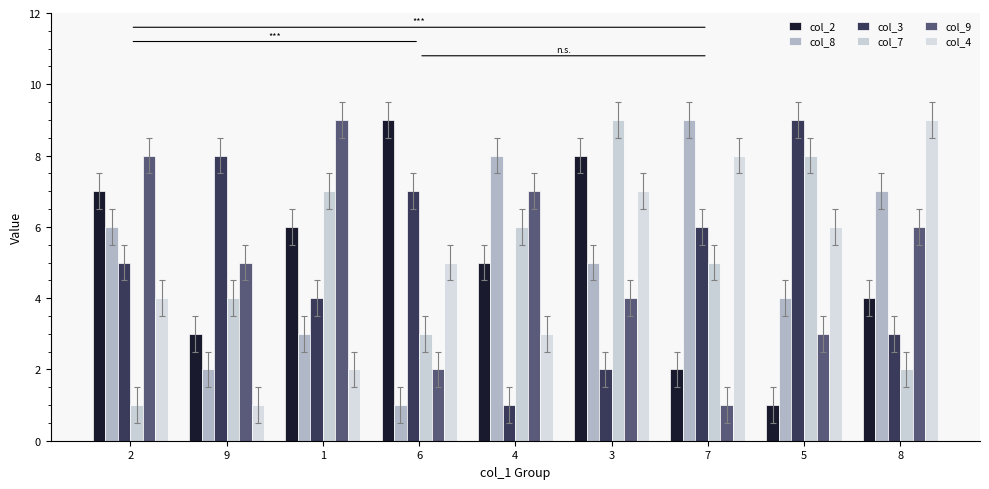

List the labels in order of col_8 value, smallest first.

6, 9, 1, 5, 3, 2, 8, 4, 7